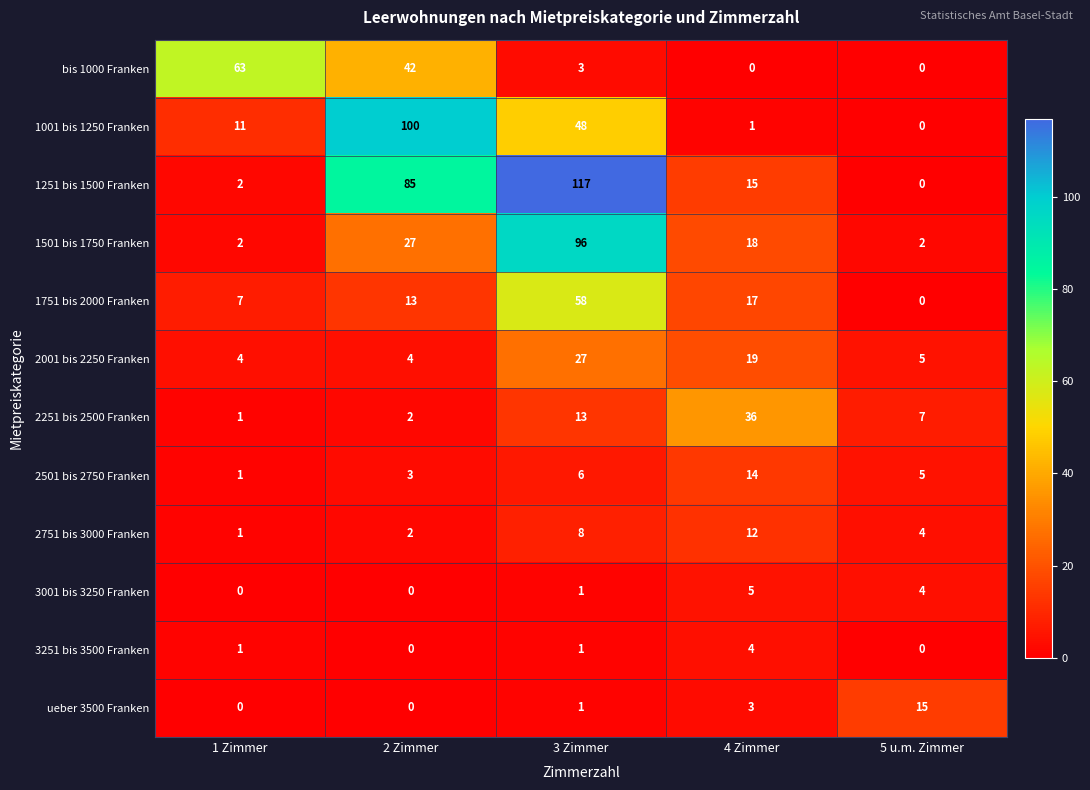

Is it true that 2501 bis 2750 Franken equals 21 at 4 Zimmer?

False